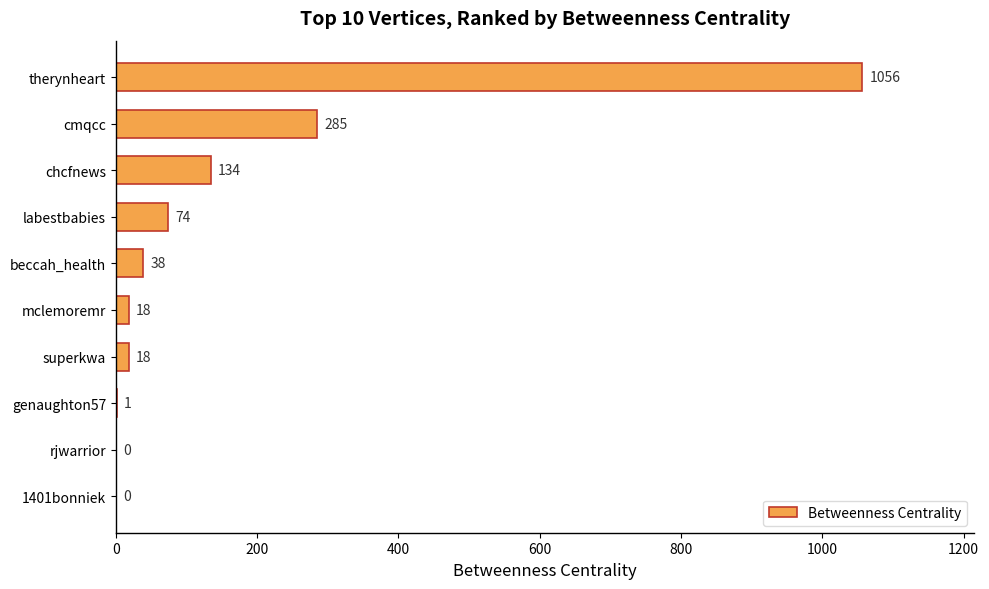

What is the sum of the values at cmqcc and 1401bonniek?

285